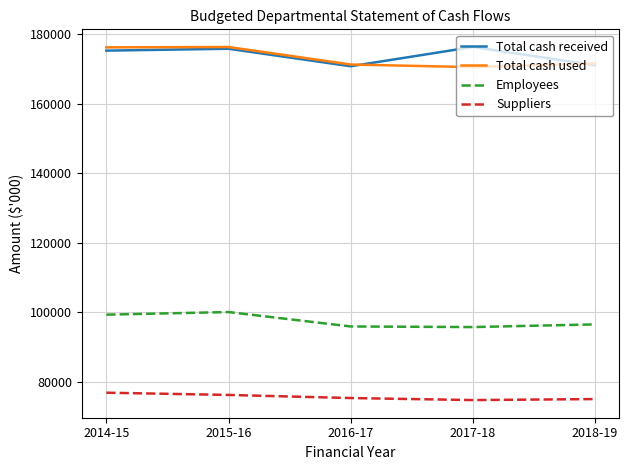

Where is the first local maximum for Employees?

2015-16